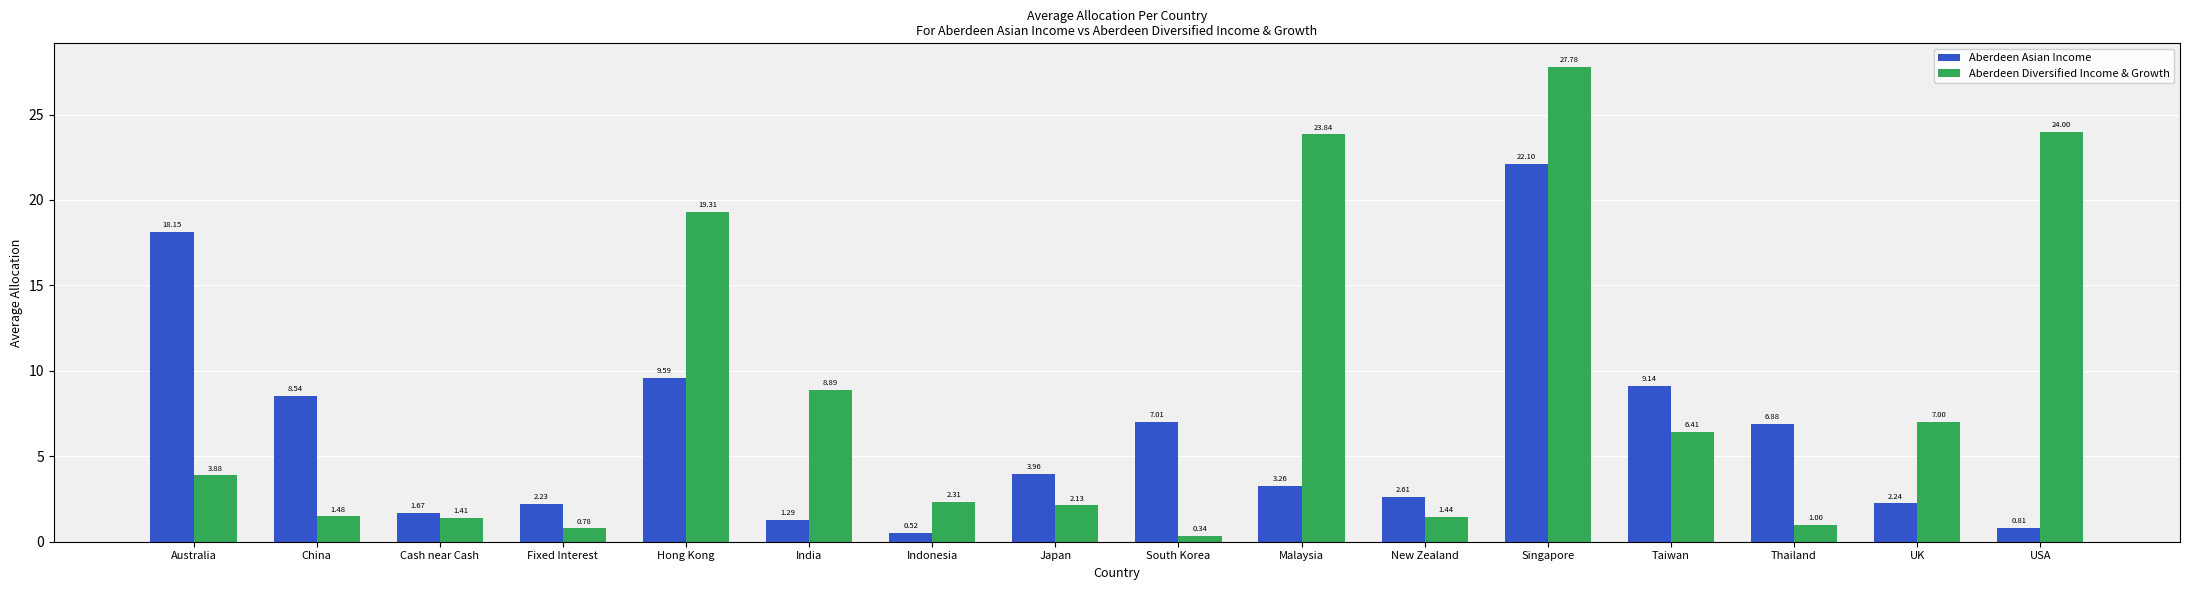

Which series has the largest range (max minus min)?

Aberdeen Diversified Income & Growth